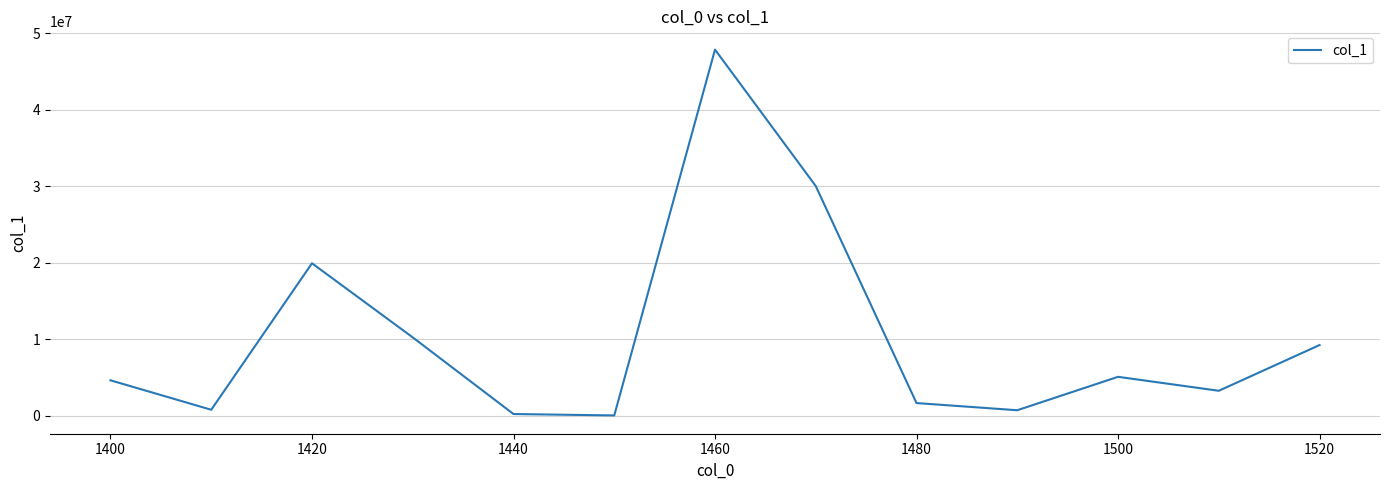

What is the maximum value shown in the chart?

47852053